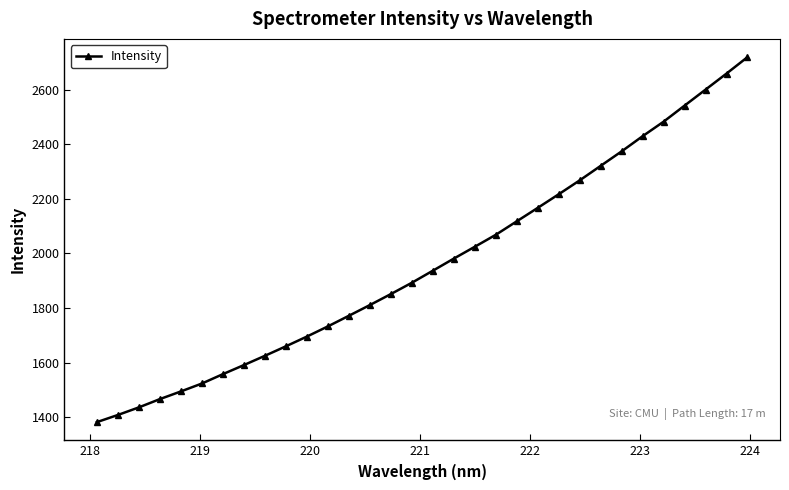

What is the smallest value displayed?

1381.8